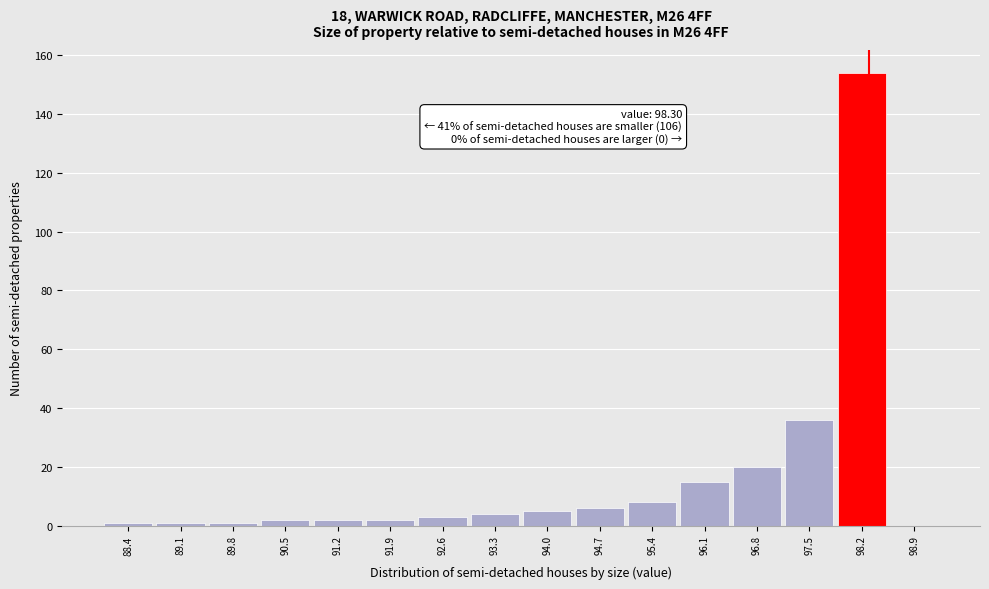

Which range on the x-axis has the tallest bar?

97.85 to 98.55